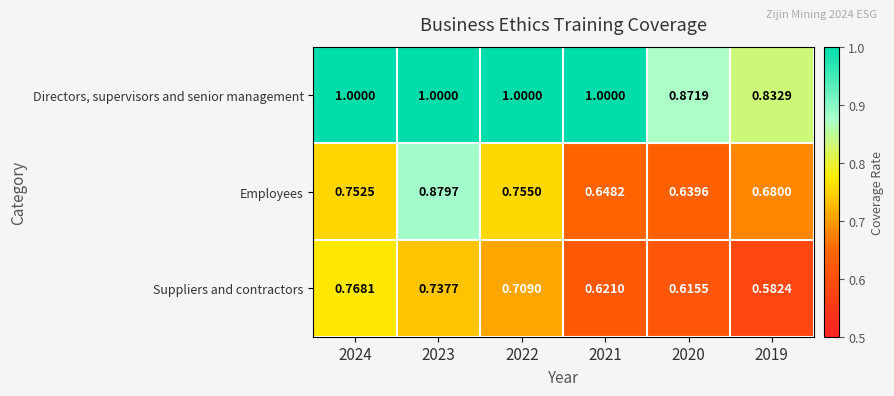

Is the value of Employees at 2021 greater than the value of Suppliers and contractors at 2024?

No